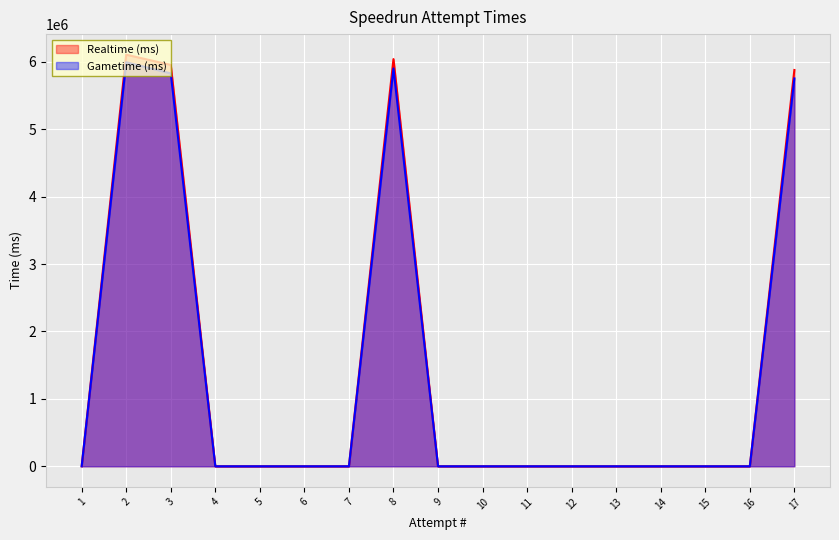

True or false: Realtime (ms) has more than 0 interior local peaks.

True